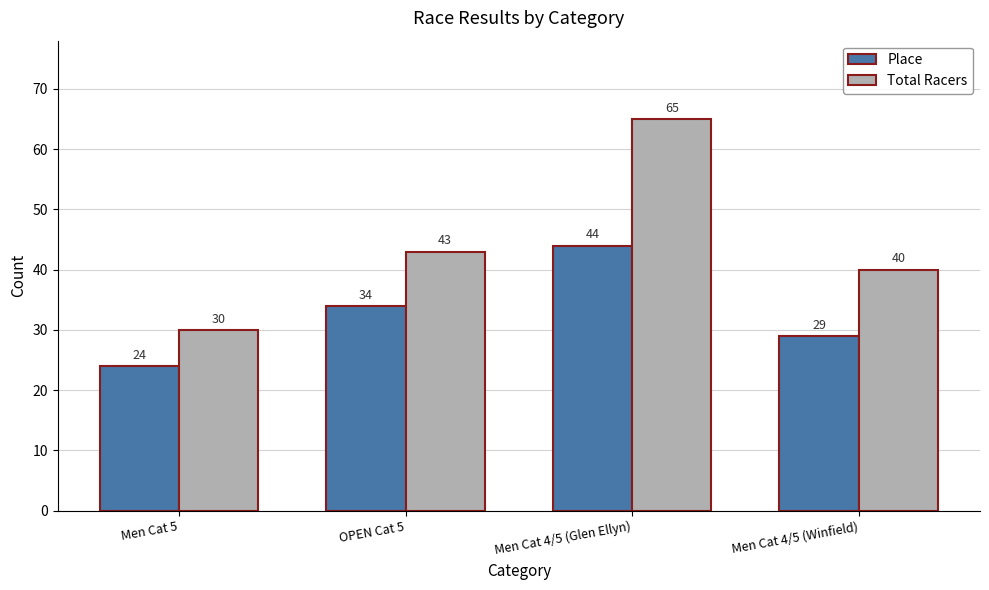

List the series in order of their peak value, lowest first.

Place, Total Racers